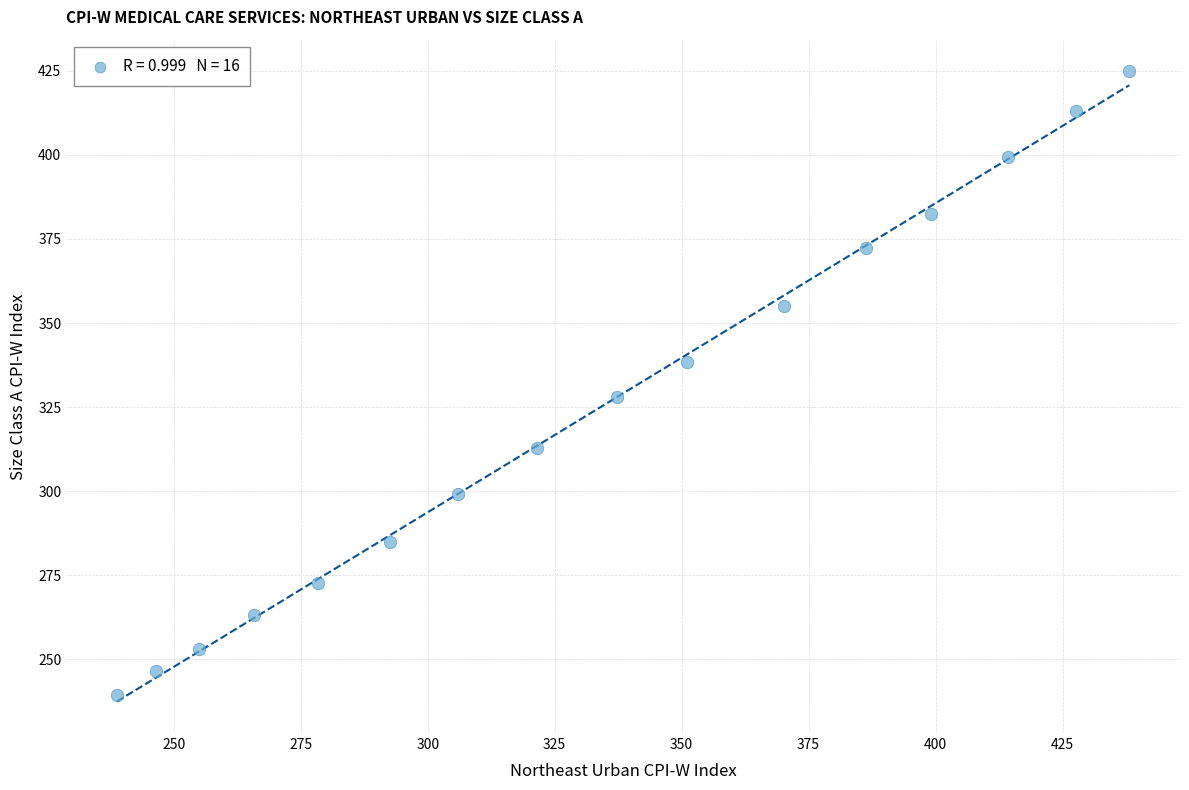

What Y value in the scatter plot is closest to 332?

328.0